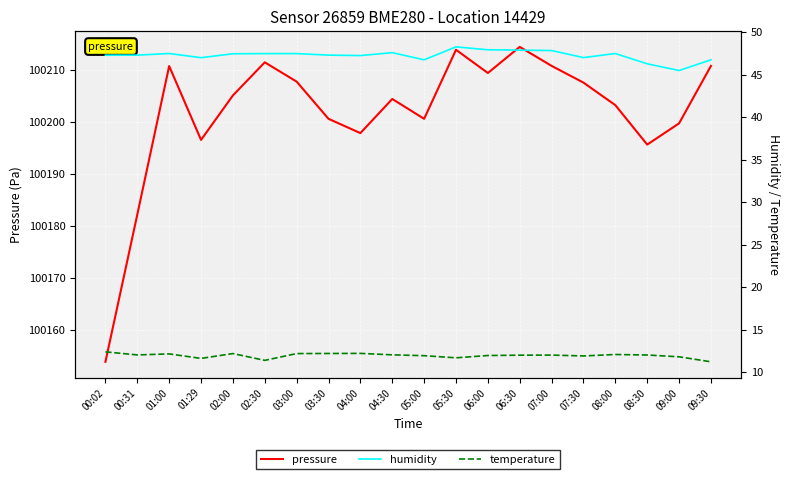

What is the minimum value shown in the chart?

11.2